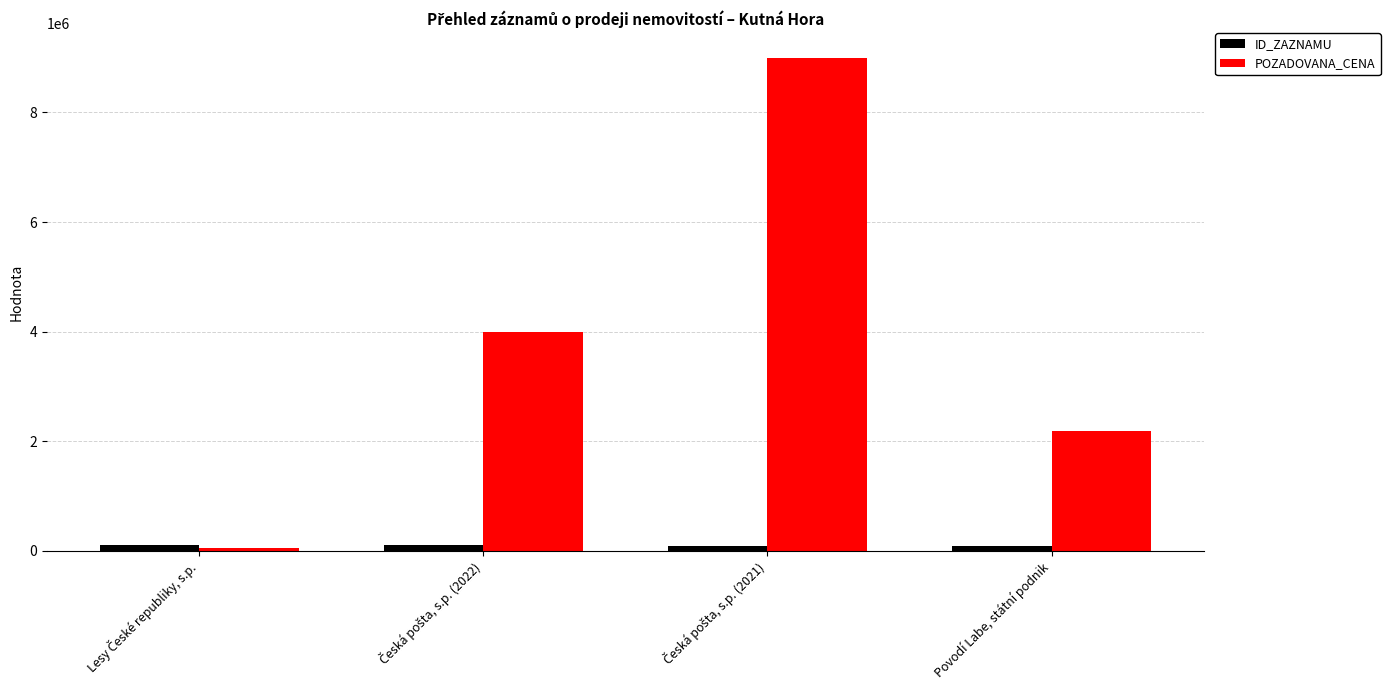

How many POZADOVANA_CENA values are between 2178920 and 9000000?

3